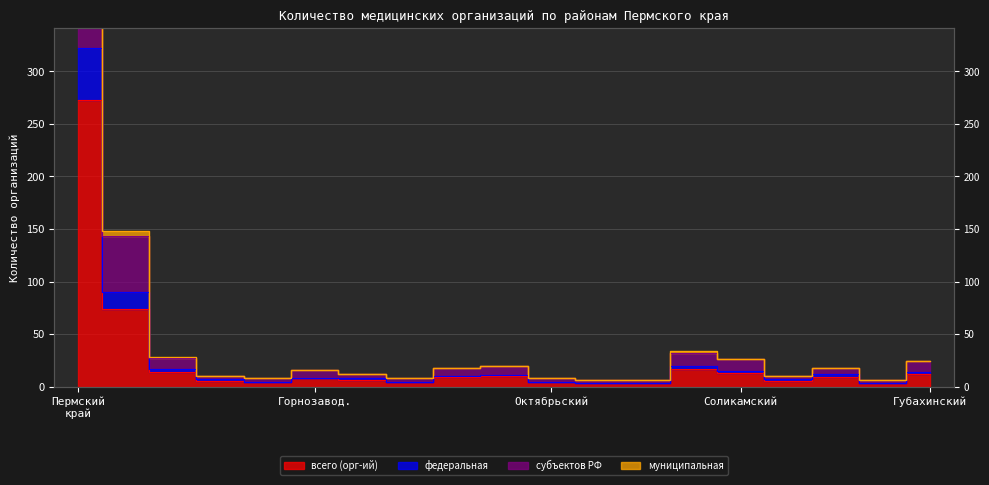

Does the chart display data point markers on the line(s)?

No